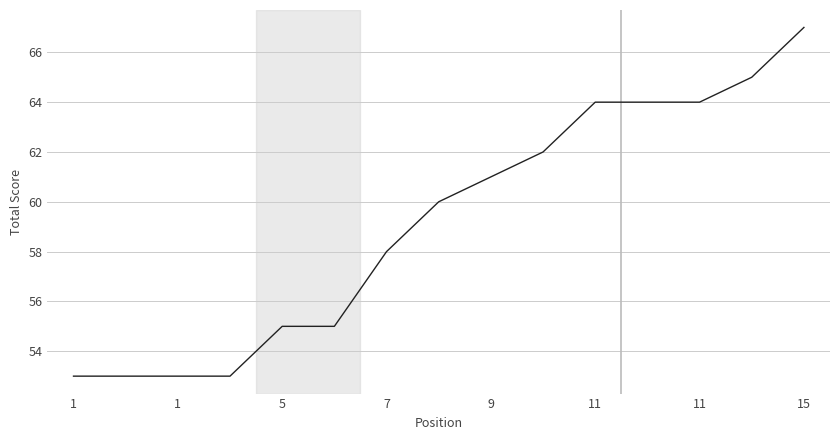

What is the smallest value displayed?

53